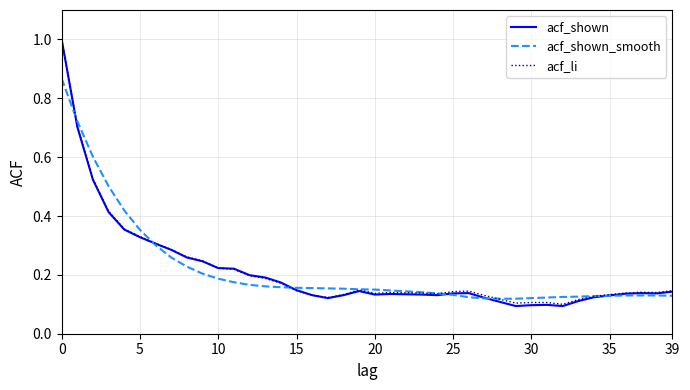

What is the highest value of the acf_li series?

1.0